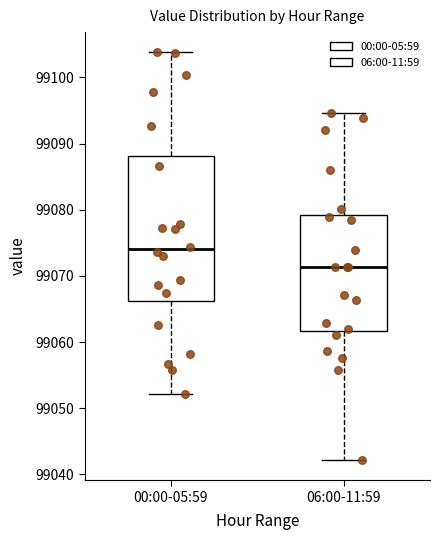

Reading left to right, read every box against the y-axis: the position of its median line, the range the box covers, and the ends of its whiskers. The values are not printed on the chart, so give them approximately, as read against the axis.

00:00-05:59: median 99074, box 99066 to 99088, whiskers 99052 to 99104
06:00-11:59: median 99071, box 99062 to 99079, whiskers 99042 to 99095